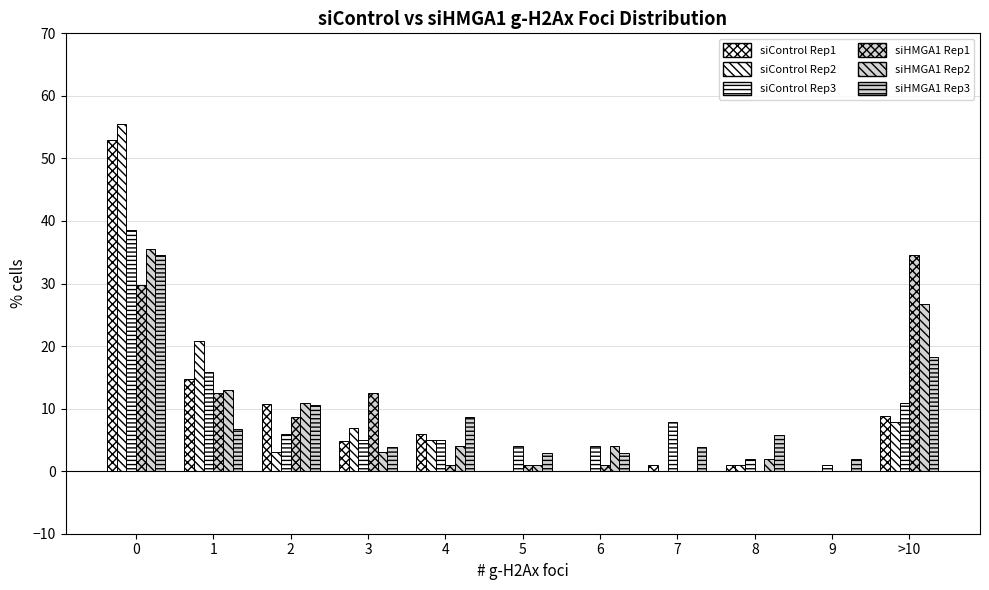

What is the label of the 1st bar from the right?

>10